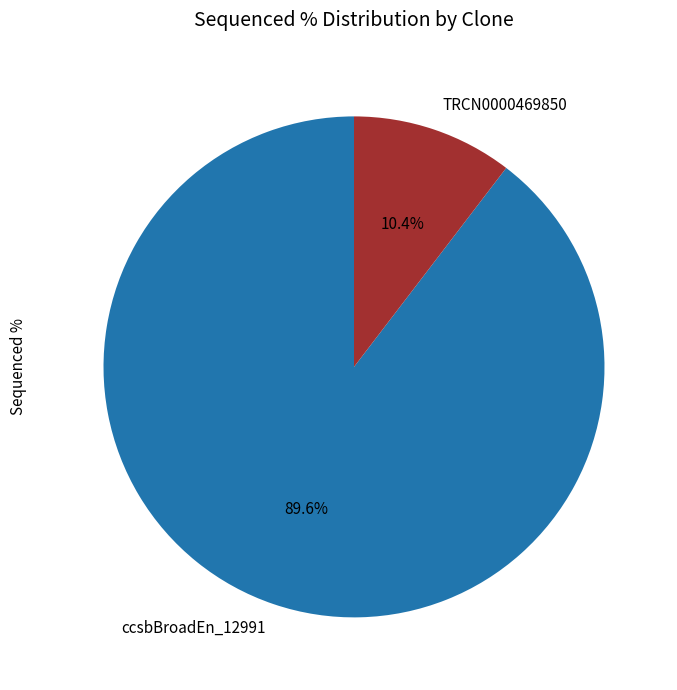

Is there any slice that represents more than half of the pie?

Yes